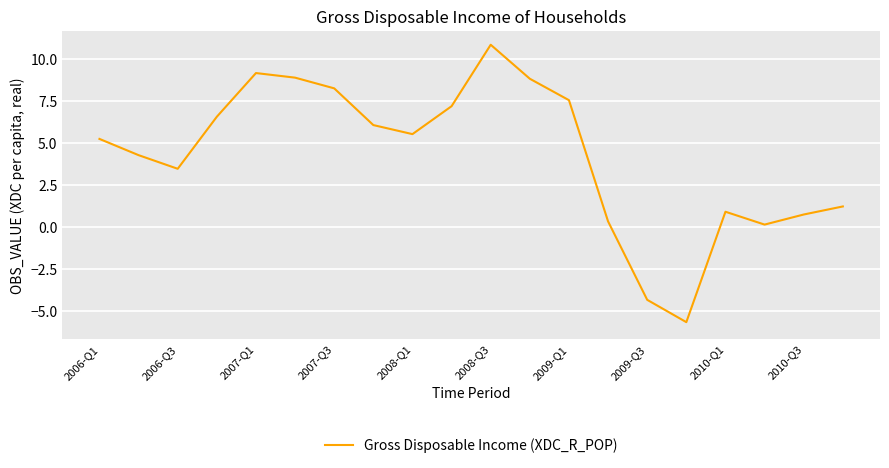

How many interior local valleys (lower than both neighbors) does the data have?

4